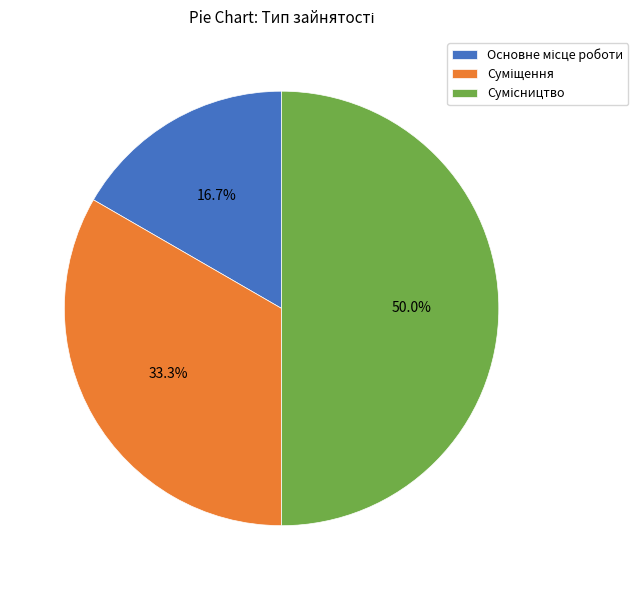

Is there any slice that represents more than half of the pie?

No